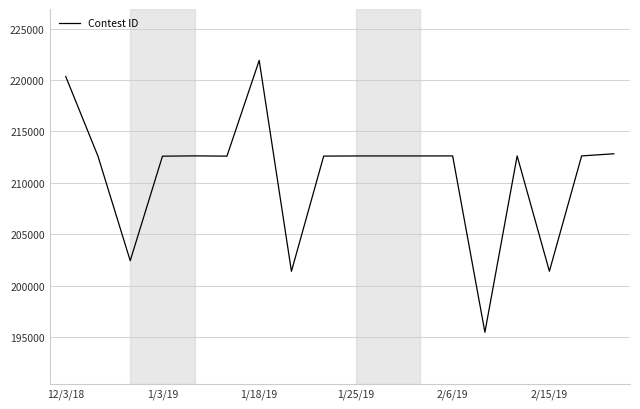

What is the minimum value shown in the chart?

195457